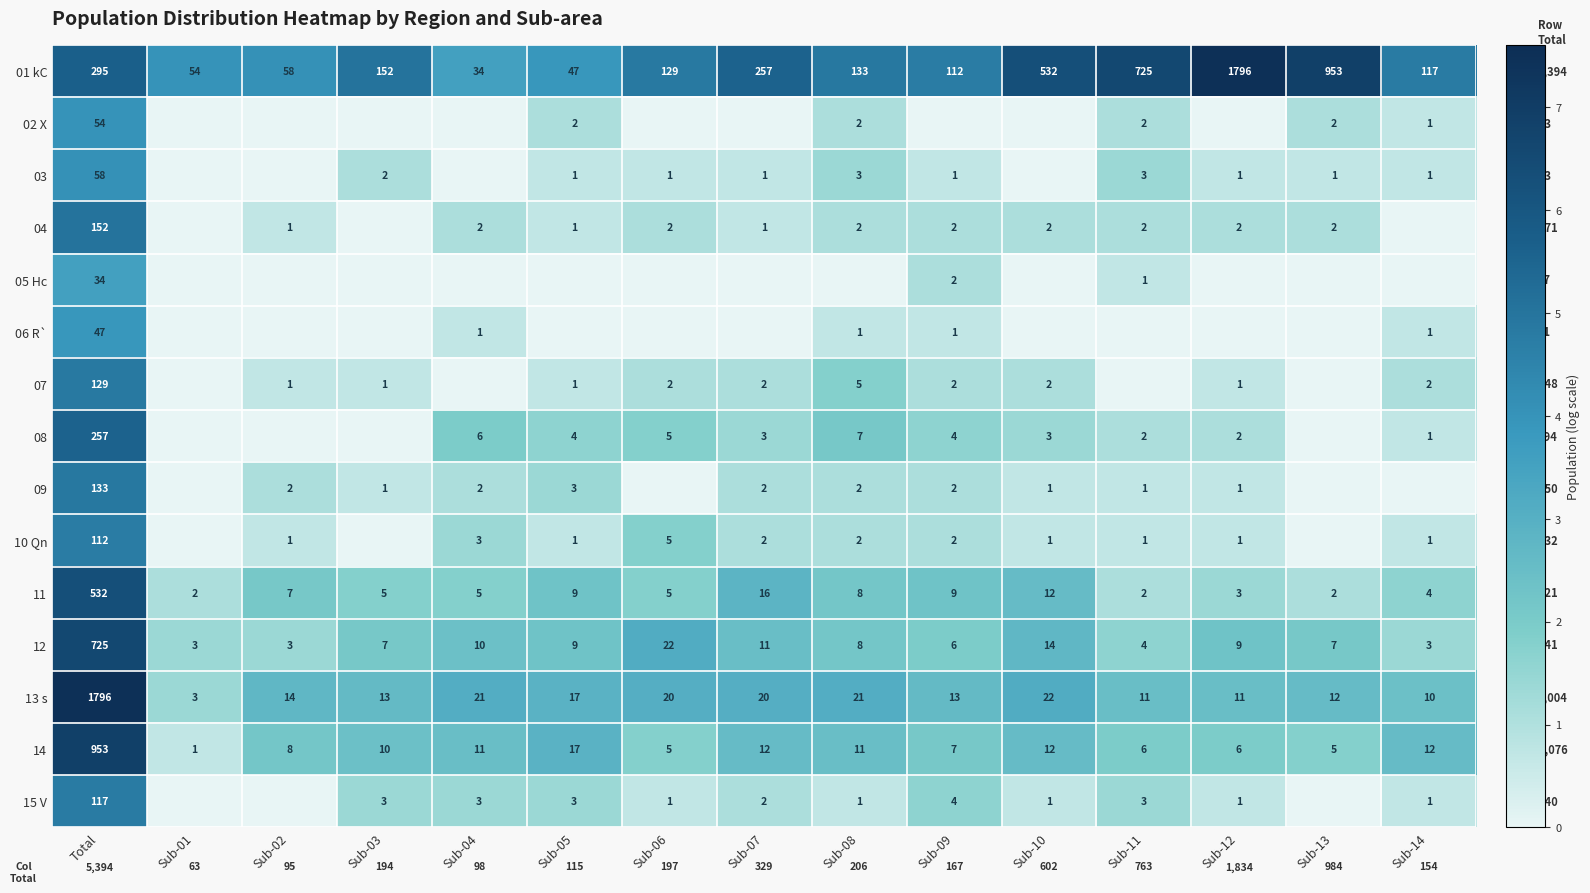

What is the difference between the second highest and second lowest values in the 11 series?

14